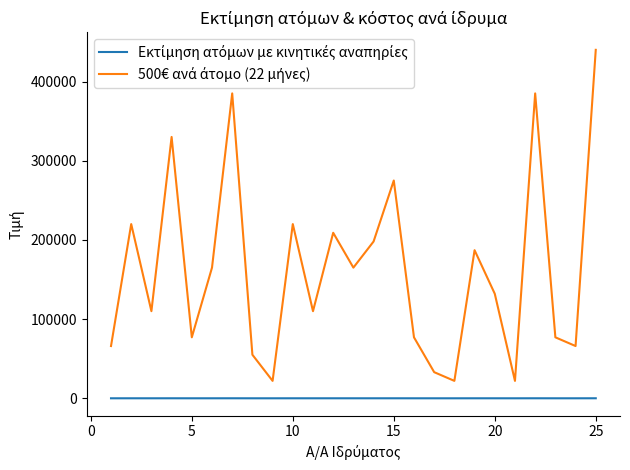

How many lines are shown in the chart?

2